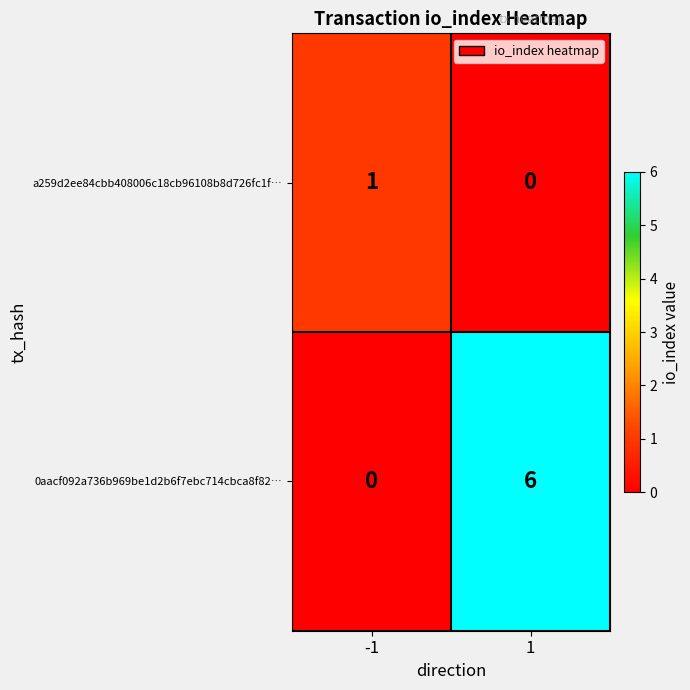

At 1, list the series in order from largest to smallest.

0aacf092a736b969be1d2b6f7ebc714cbca8f82…, a259d2ee84cbb408006c18cb96108b8d726fc1f…